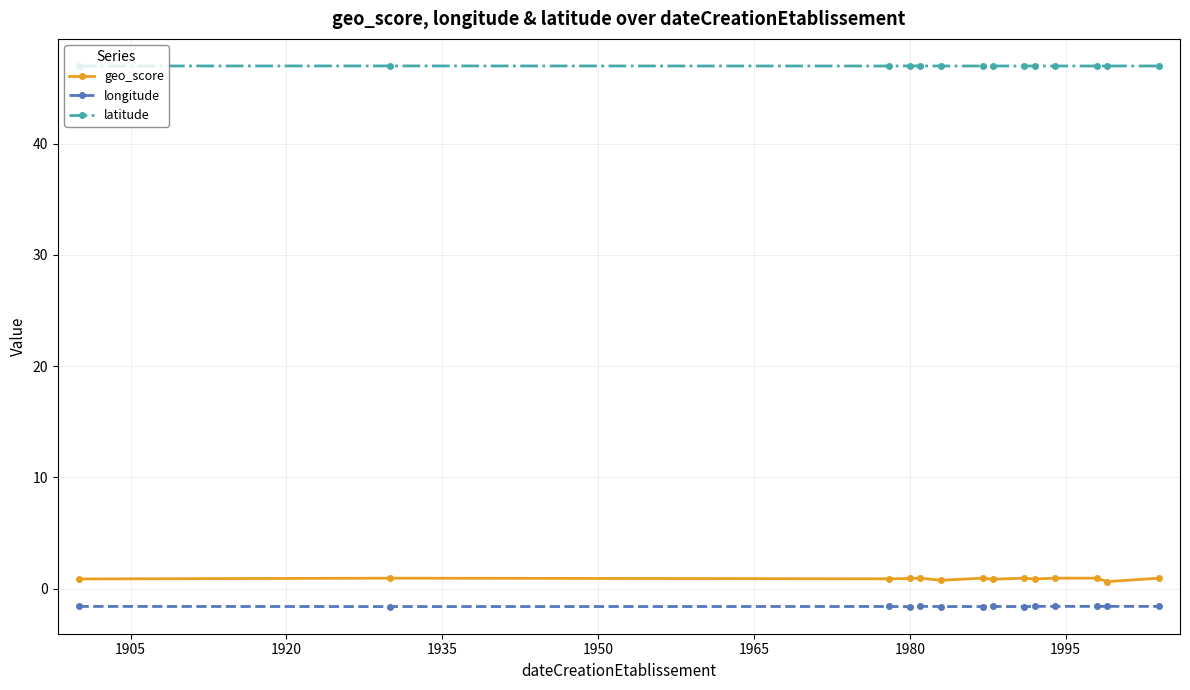

How many series are shown in this chart?

3